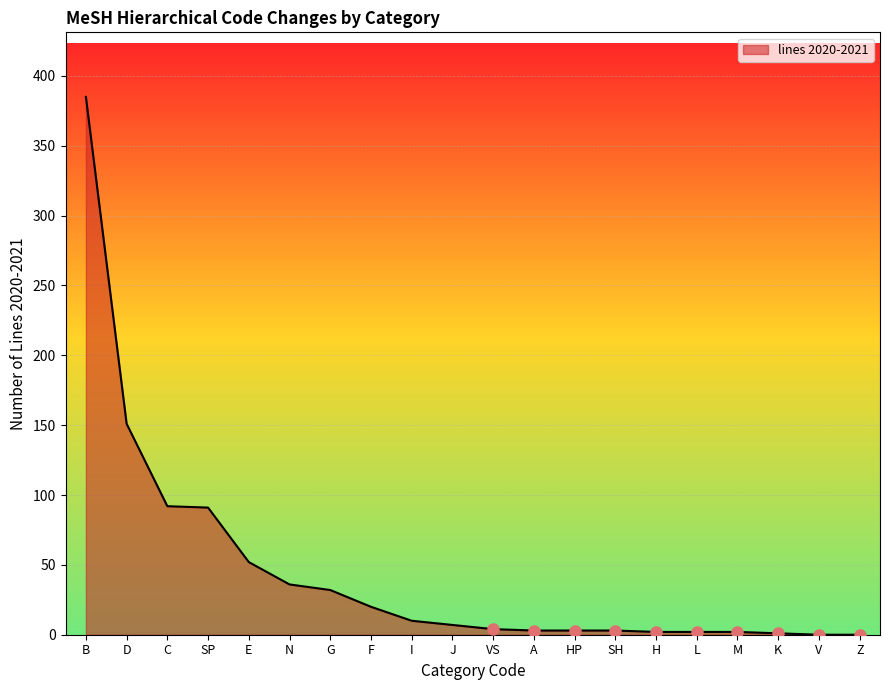

What is the difference between the maximum and minimum values?

385